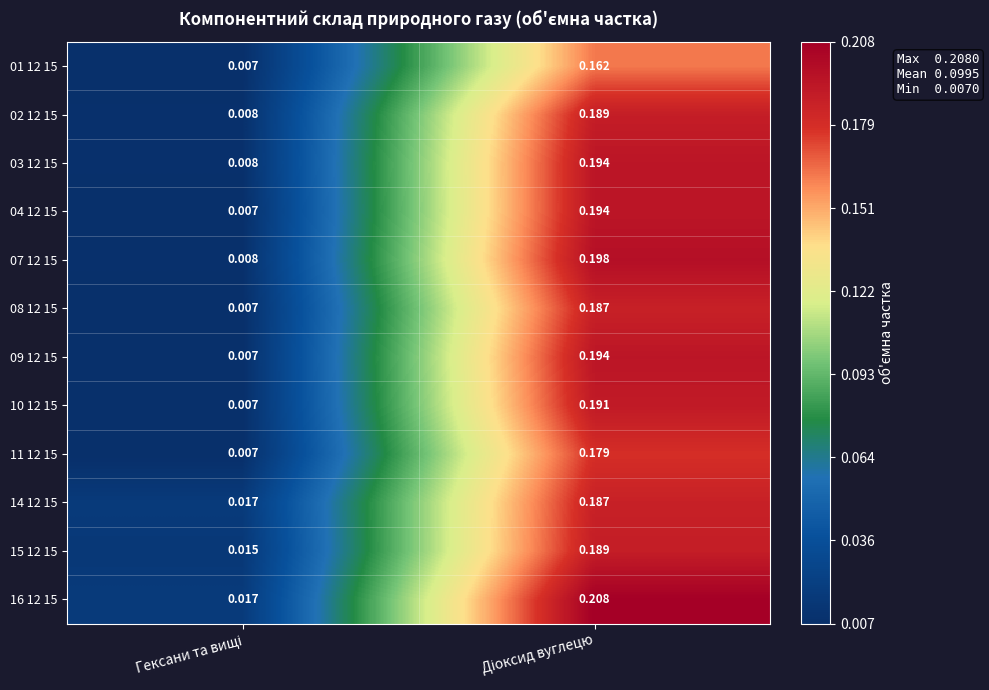

How many data points does each series have?

2